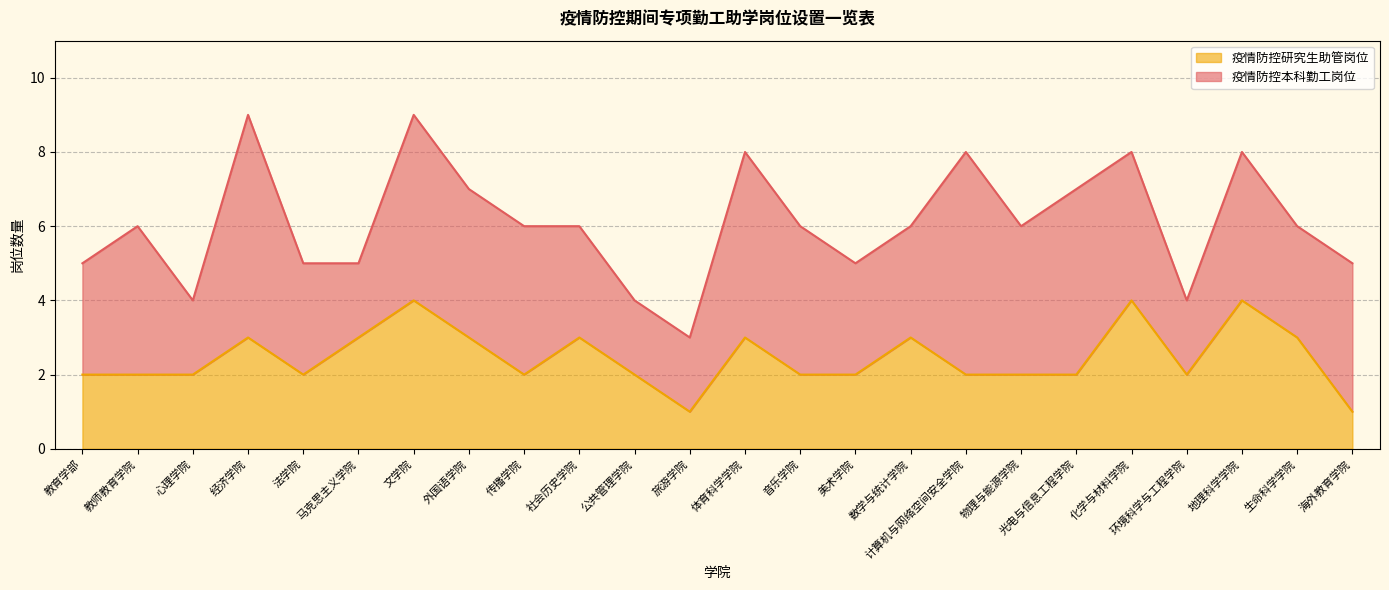

How many points are lower than both their immediate neighbors (excluding endpoints)?

4